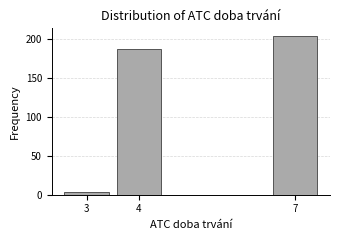

What is the height of the bar covering 6.5 to 7.5 on the x-axis? The values are not printed on the chart, so give them approximately, as read against the axis.

205